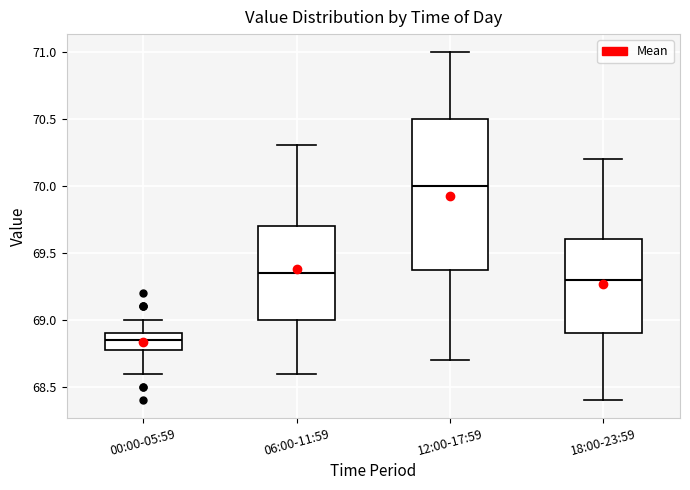

Reading left to right, transcribe this box plot: for each box, give where its median line is, the range the box spans, and where its two whiskers end, as read against the y-axis. The values are not printed on the chart, so give them approximately, as read against the axis.

00:00-05:59: median 68.85, box 68.80 to 68.90, whiskers 68.60 to 69.00
06:00-11:59: median 69.35, box 69.00 to 69.70, whiskers 68.60 to 70.30
12:00-17:59: median 70.00, box 69.40 to 70.50, whiskers 68.70 to 71.00
18:00-23:59: median 69.30, box 68.90 to 69.60, whiskers 68.40 to 70.20